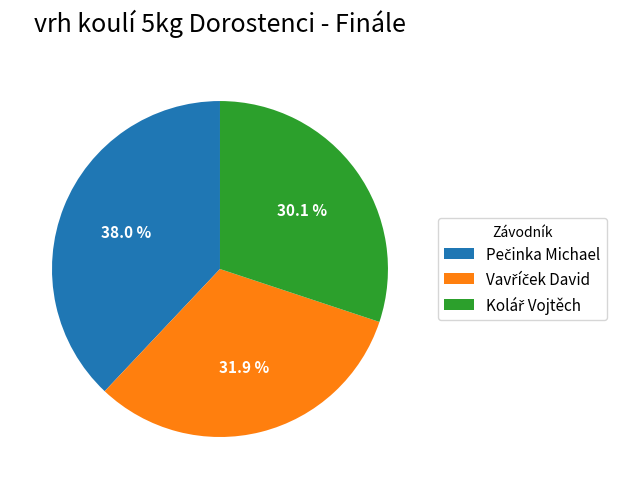

Is there any slice that represents more than half of the pie?

No